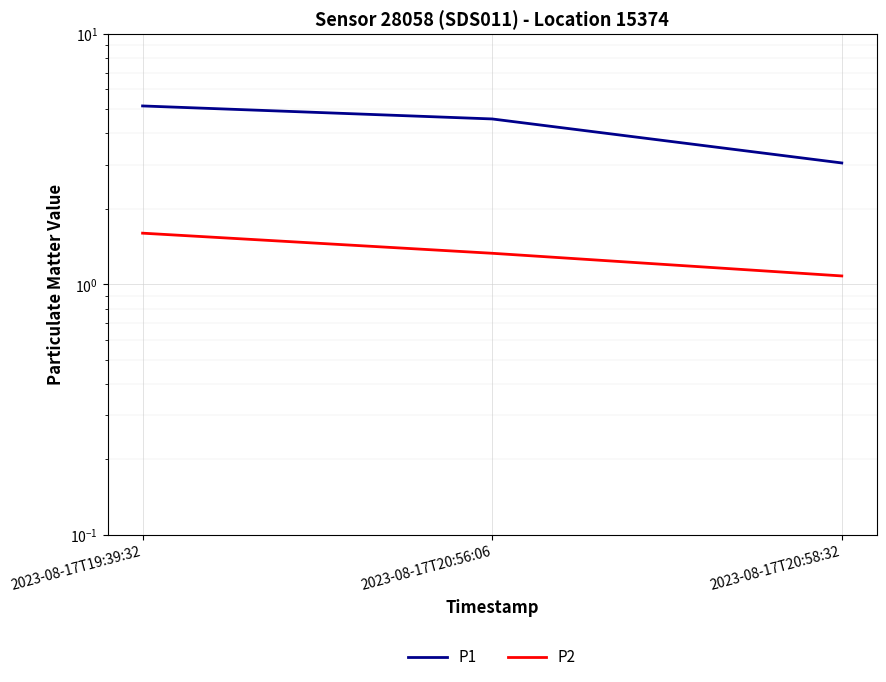

How many P2 values are between 1 and 2?

3